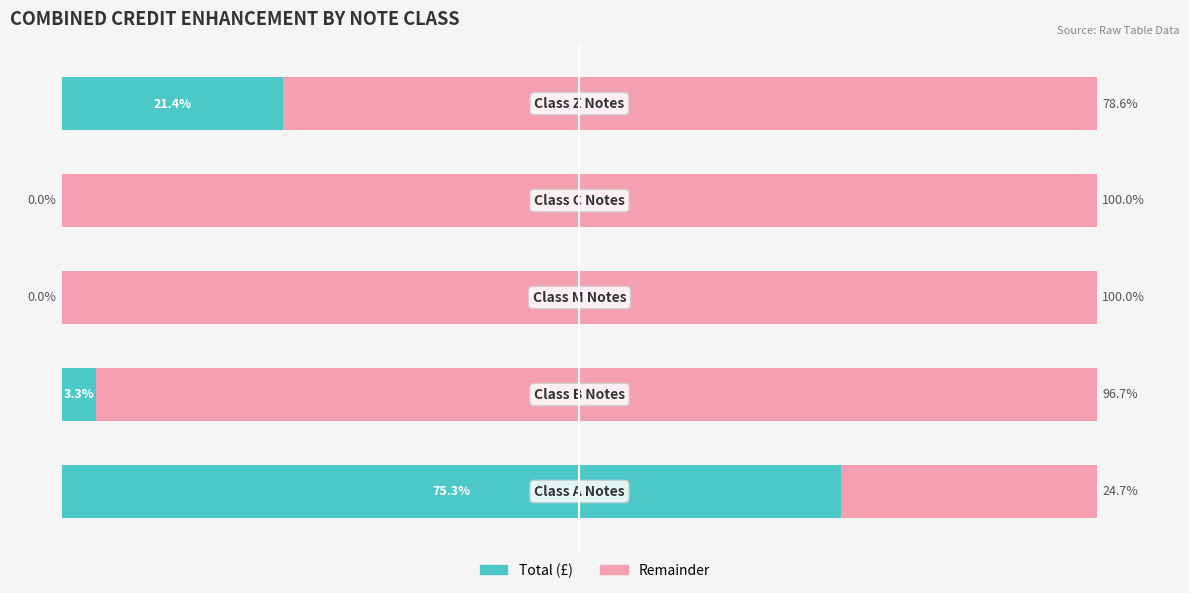

Which series has the largest total across all categories?

Remainder